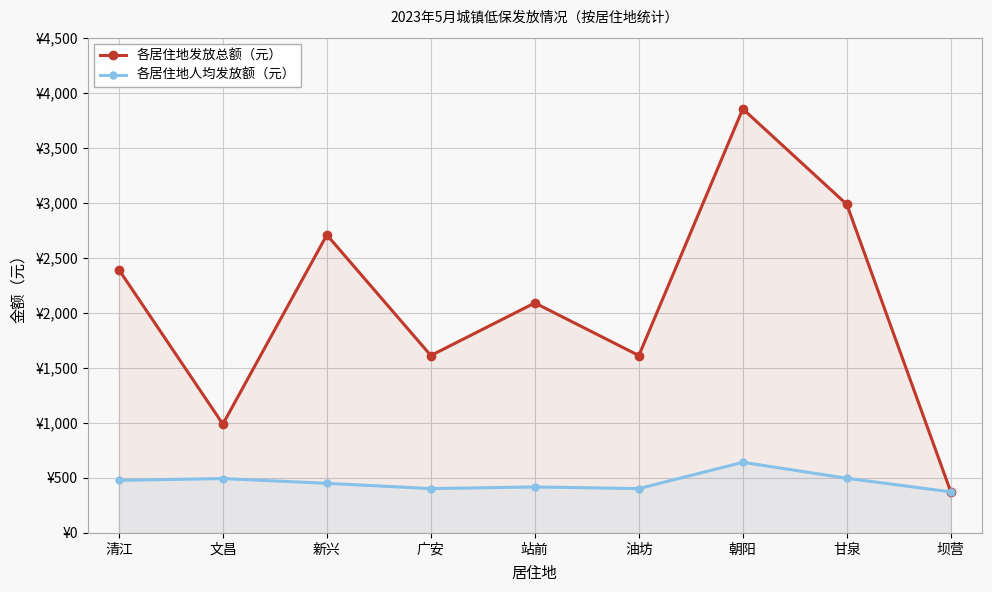

The value of 各居住地发放总额（元） at 站前 is 2899. True or false?

False